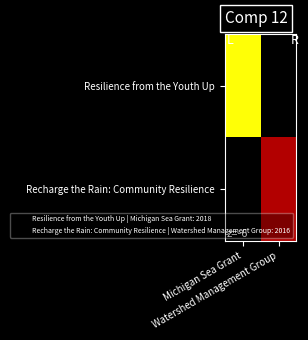

The Resilience from the Youth Up series shows 2018.0 at Michigan Sea Grant. True or false?

True